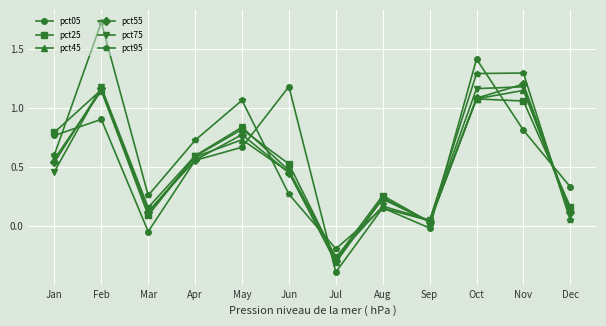

Is the value of pct75 at Jan greater than the value of pct55 at Jul?

Yes